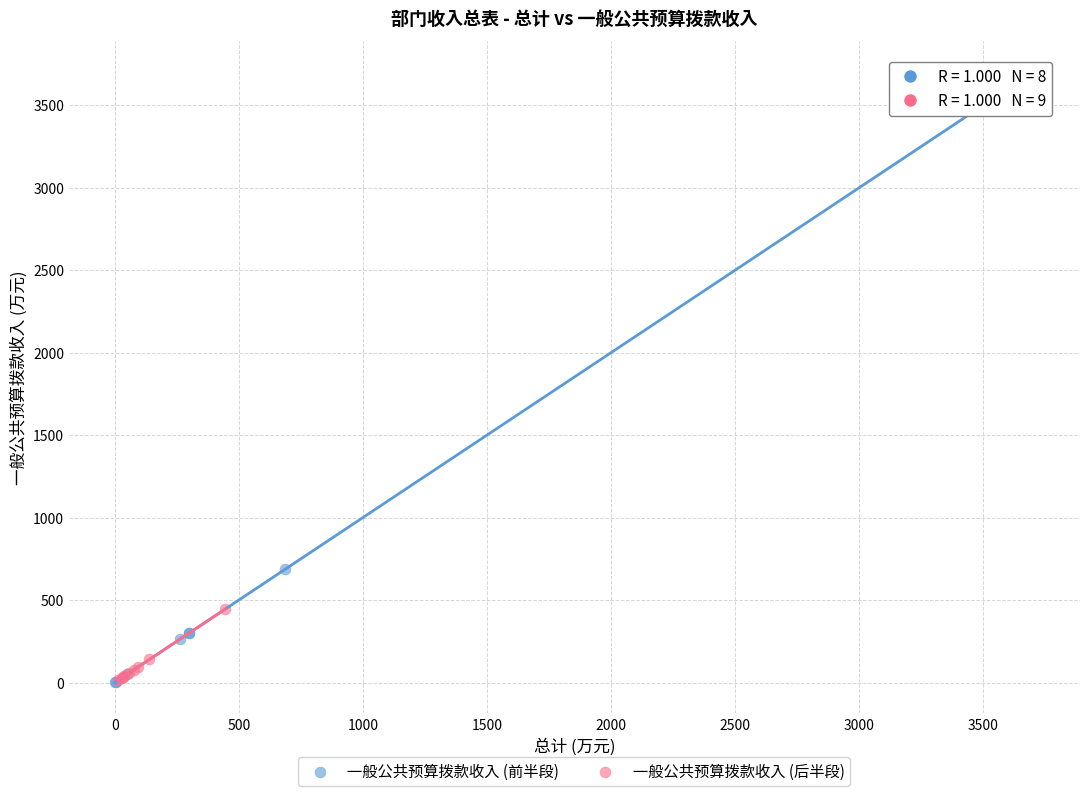

Which series reaches the maximum Y coordinate?

一般公共预算拨款收入 (前半段)